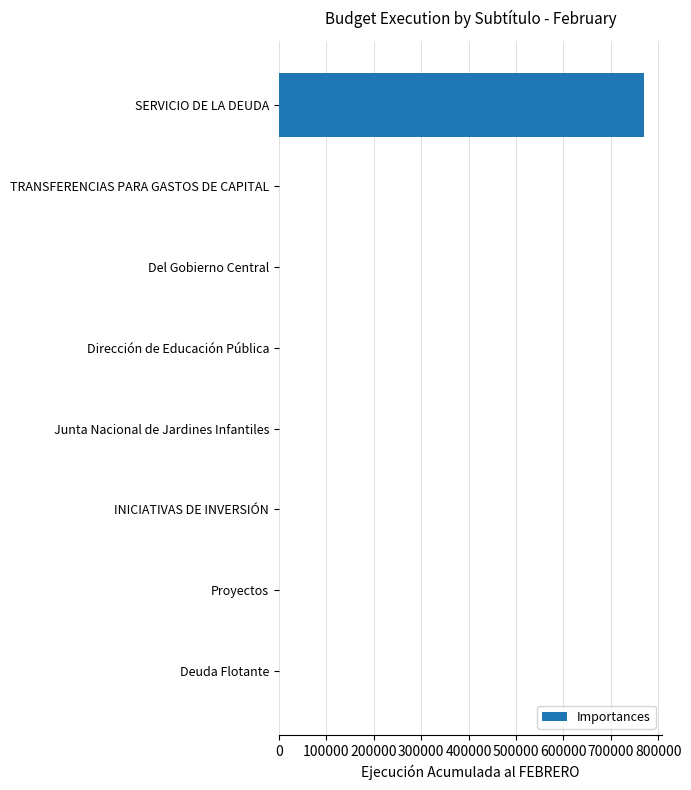

How many distinct data groups are displayed?

1